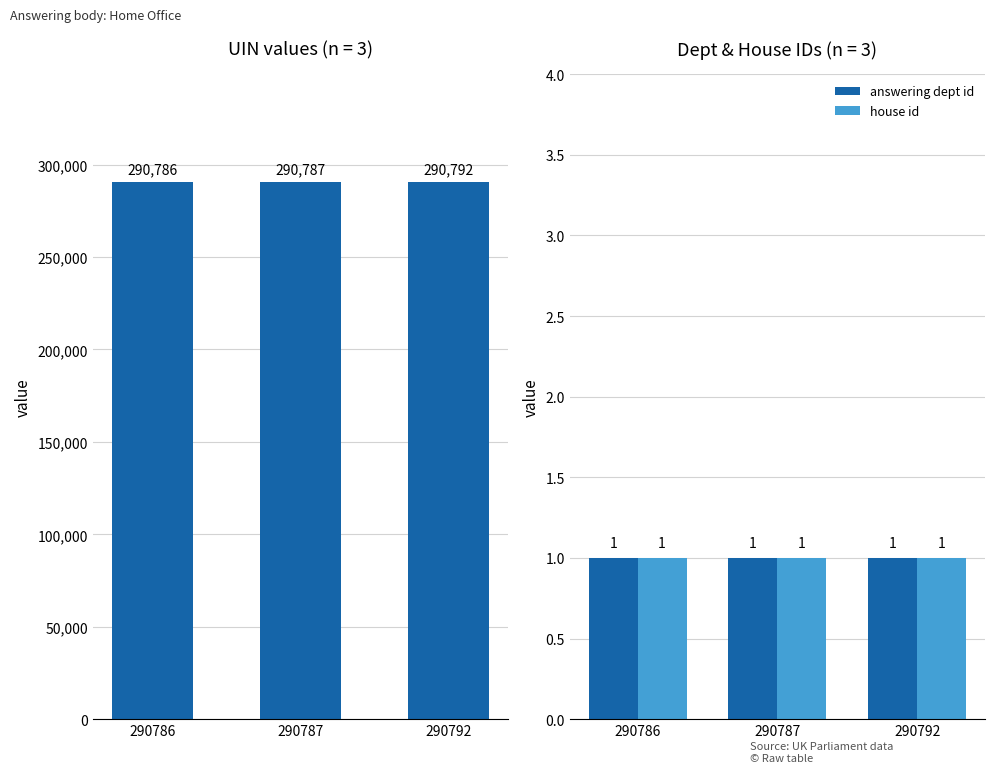

At which label does uin first exceed 290787?

290792